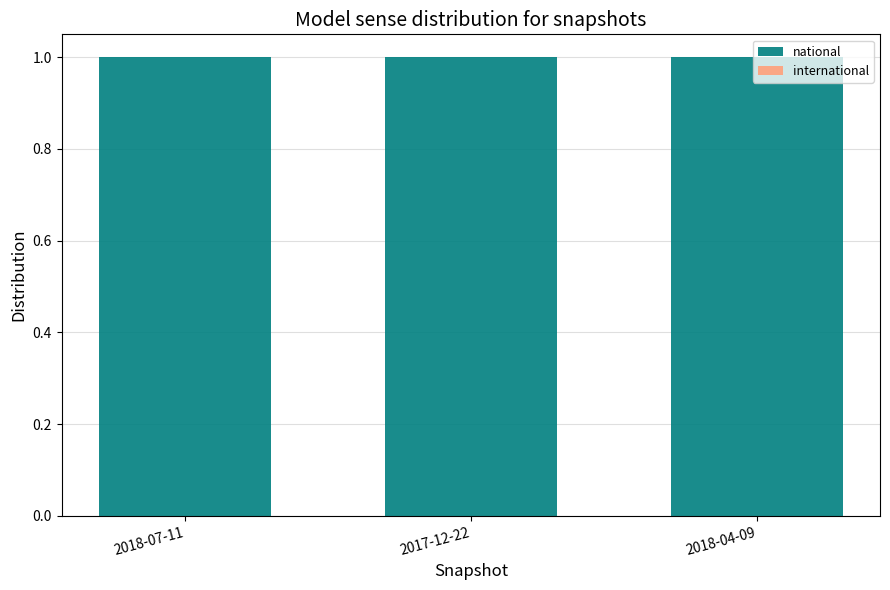

Which has a higher value, 2018-07-11 or 2018-04-09?

2018-07-11